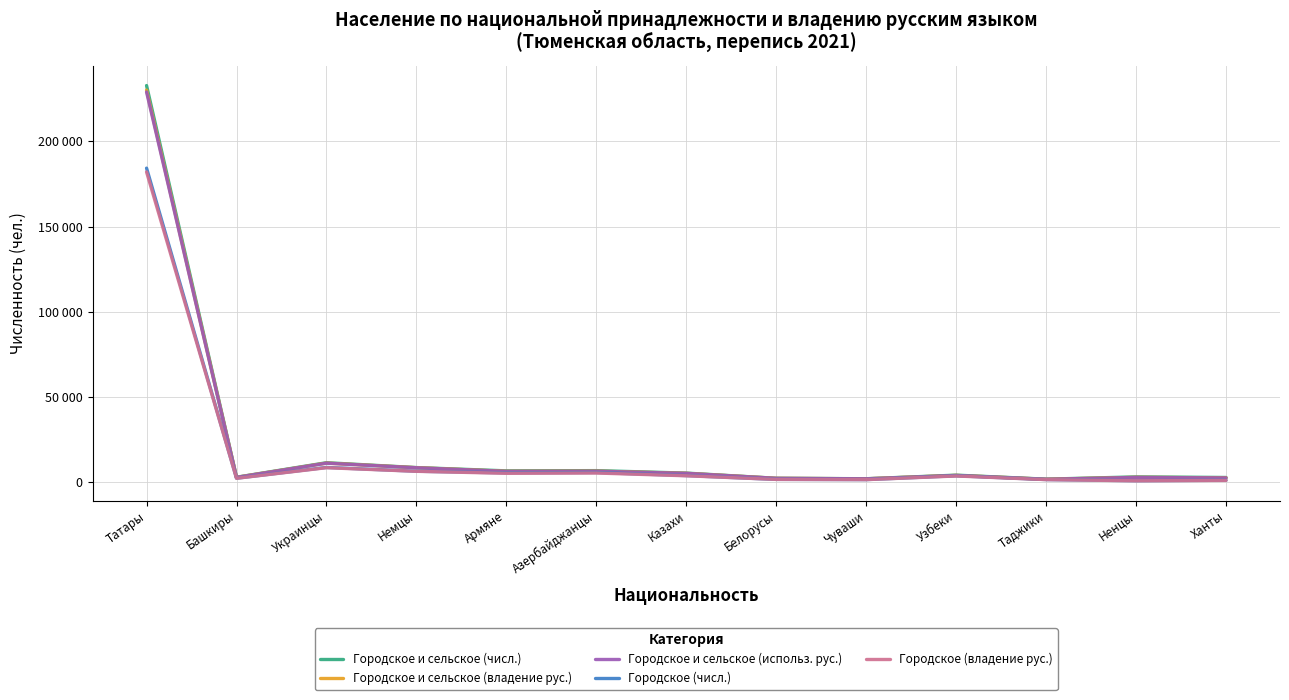

At which category is the sum across all series the highest?

Татары